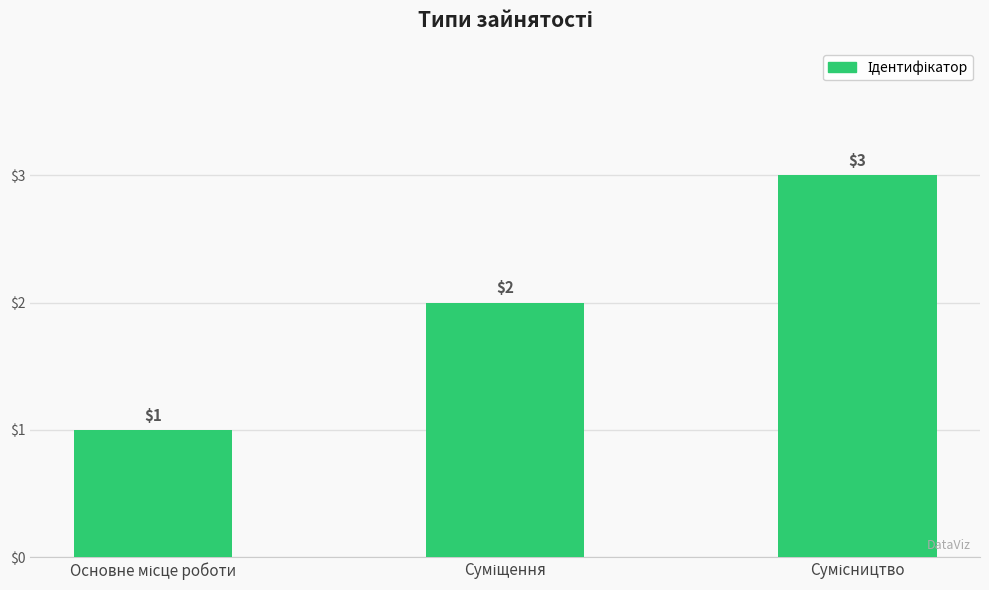

What is the sum of all values?

6